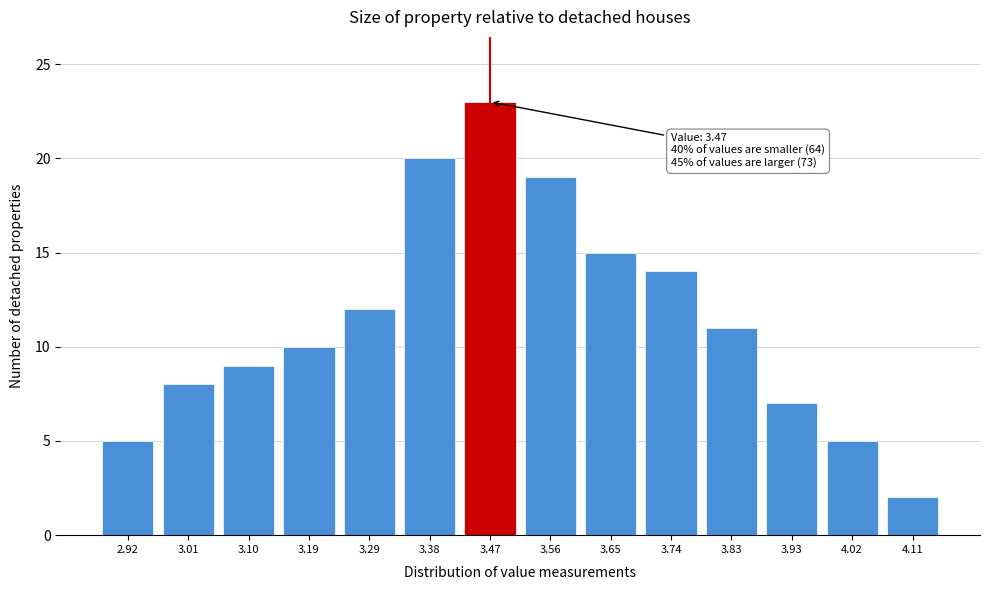

Reading left to right, transcribe all the data shown in this chart.

2.92=5	3.01=8	3.10=9	3.19=10	3.29=12	3.38=20	3.47=23	3.56=19	3.65=15	3.74=14	3.83=11	3.93=7	4.02=5	4.11=2